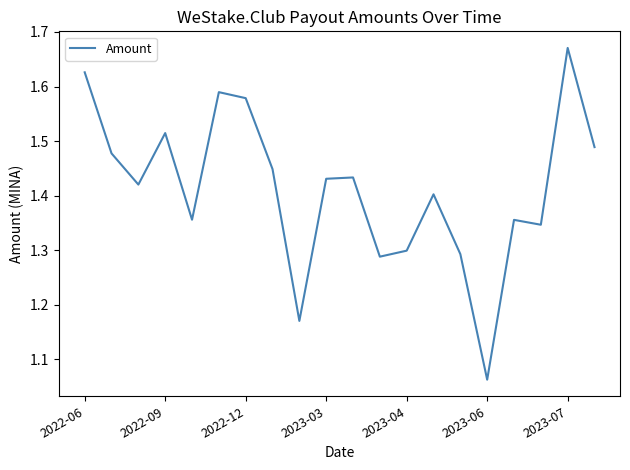

Does the chart display data point markers on the line(s)?

No